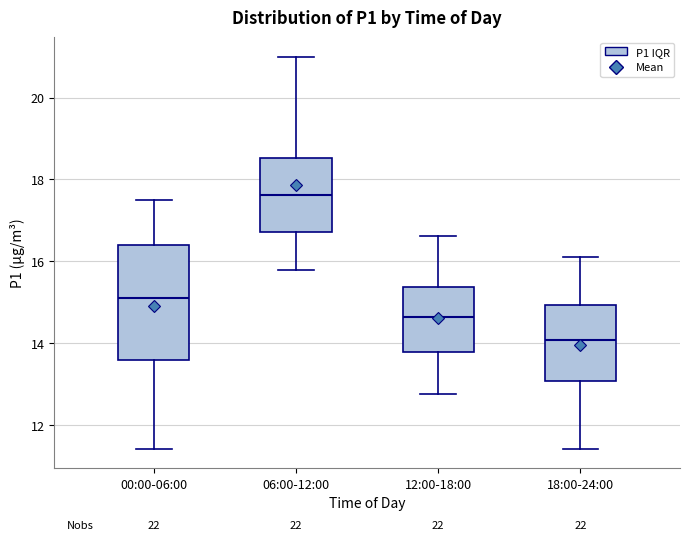

Reading left to right, transcribe this box plot: for each box, give where its median line is, the range the box spans, and where its two whiskers end, as read against the y-axis. The values are not printed on the chart, so give them approximately, as read against the axis.

00:00-06:00: median 15.2, box 13.6 to 16.4, whiskers 11.4 to 17.6
06:00-12:00: median 17.6, box 16.8 to 18.6, whiskers 15.8 to 21.0
12:00-18:00: median 14.6, box 13.8 to 15.4, whiskers 12.8 to 16.6
18:00-24:00: median 14.0, box 13.0 to 15.0, whiskers 11.4 to 16.2